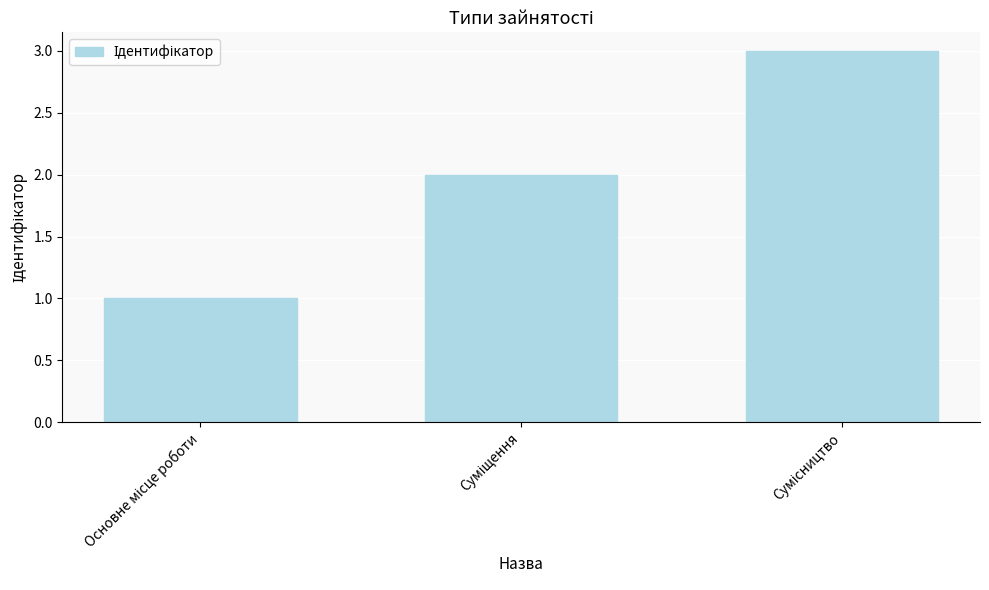

What is the maximum value shown in the chart?

3